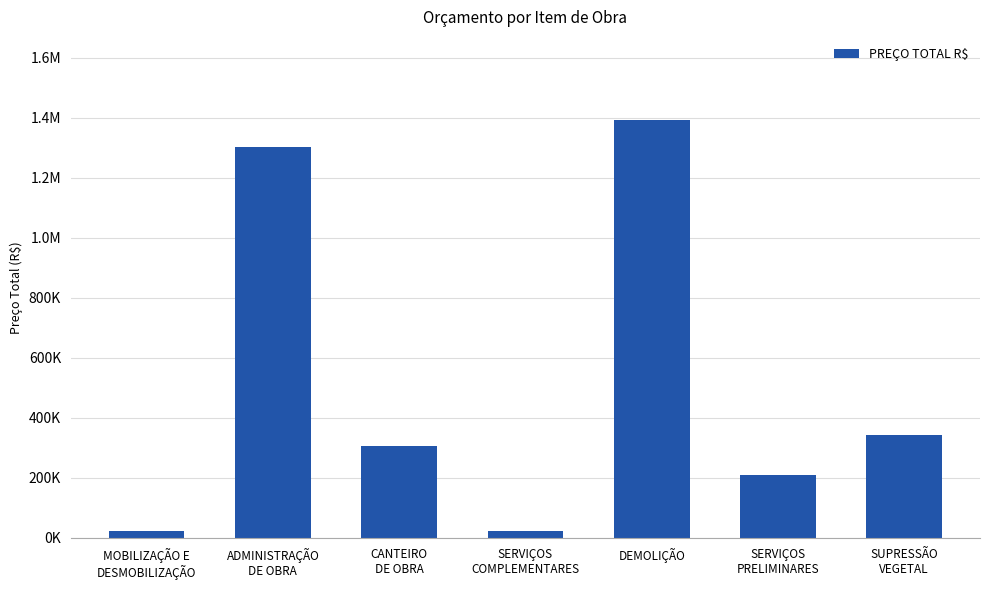

Reading right to left, extract all data points from this chart.

343392.8	210750.9	1390580.6	21559.0	306378.6	1301416.7	23318.7